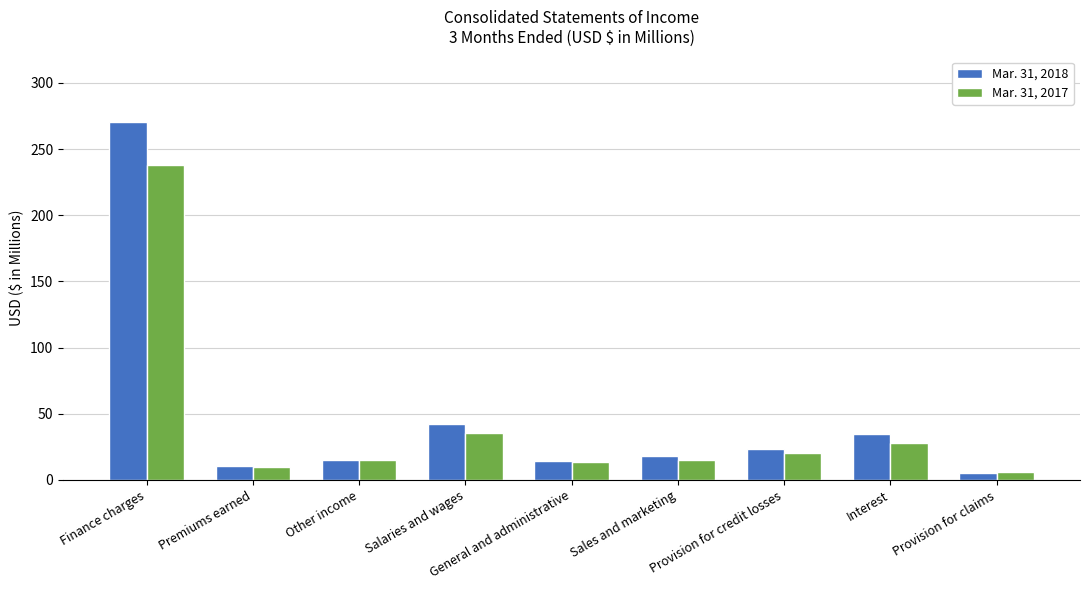

What is the approximate value of Mar. 31, 2017 at Premiums earned?

10.1